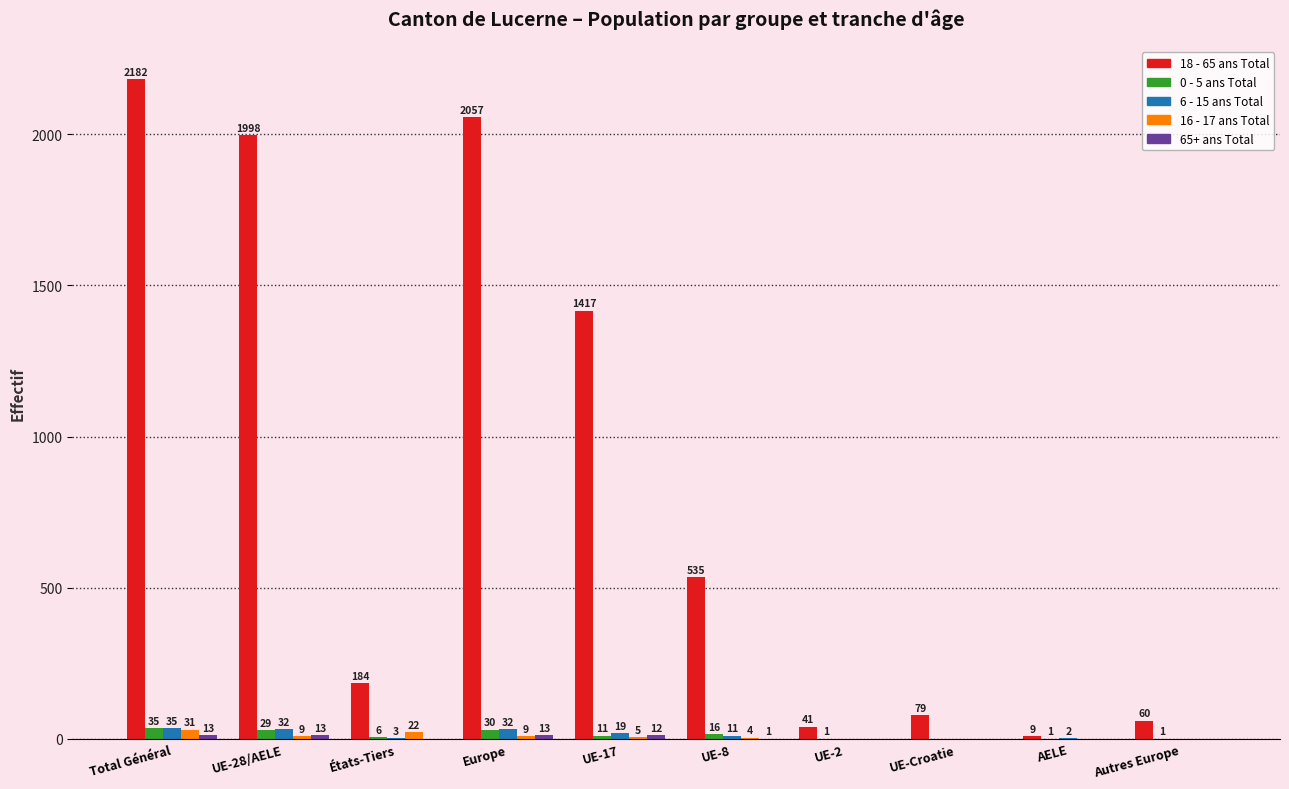

Is the value of 18 - 65 ans Total at UE-2 greater than the value of 16 - 17 ans Total at UE-17?

Yes